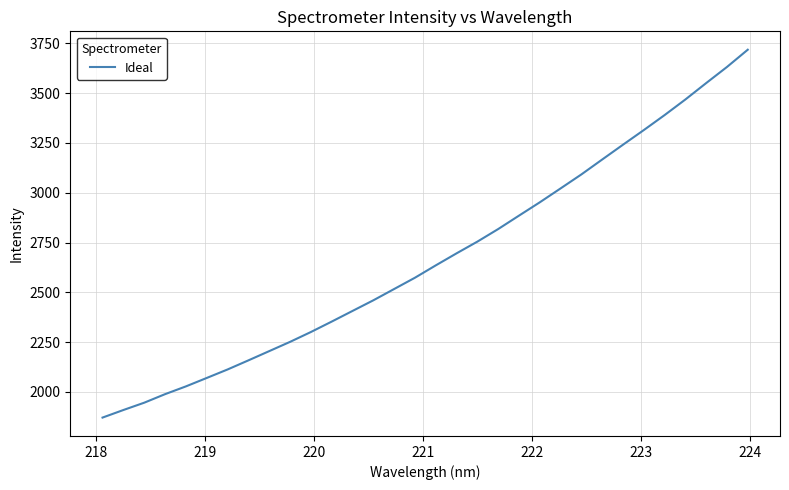

What is the greatest value displayed?

3717.7